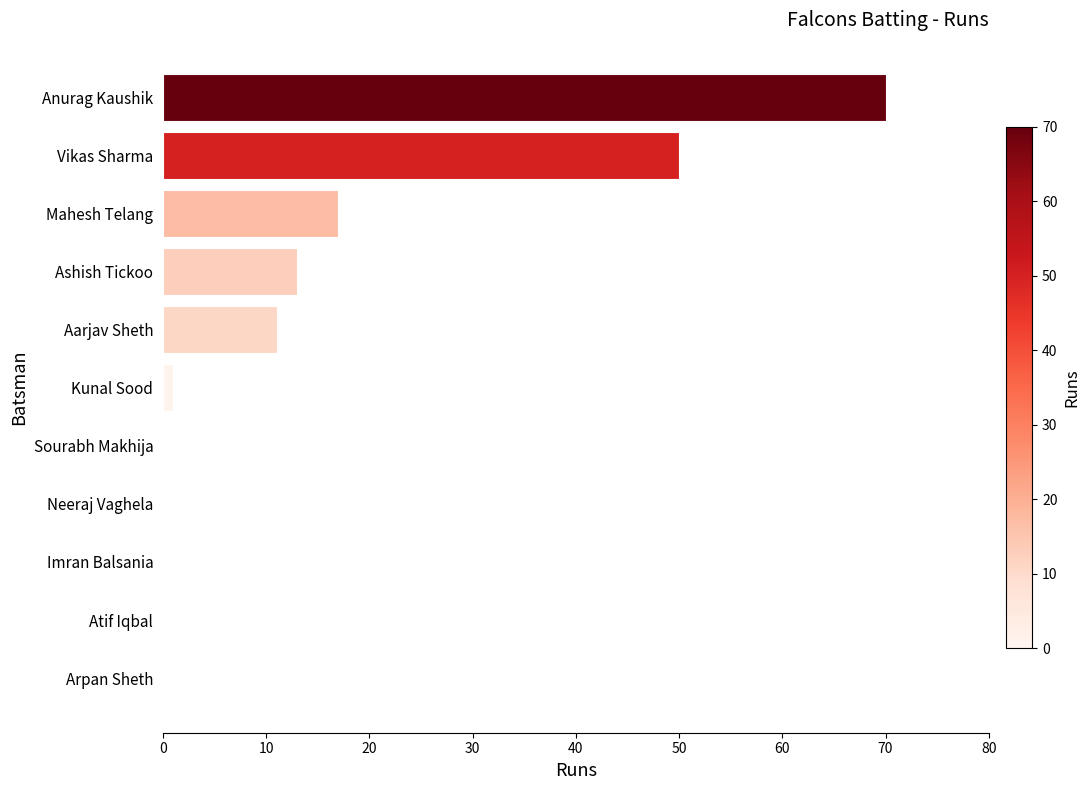

Which has a higher value, Aarjav Sheth or Kunal Sood?

Aarjav Sheth